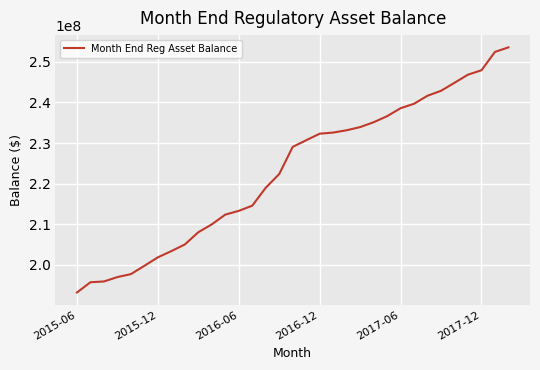

What is the difference between the maximum and minimum values?

60355870.1